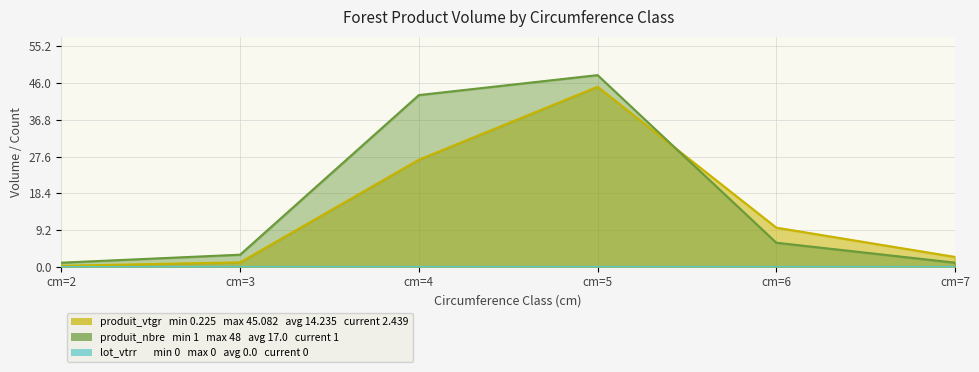

Which series has the largest total across all categories?

produit_nbre